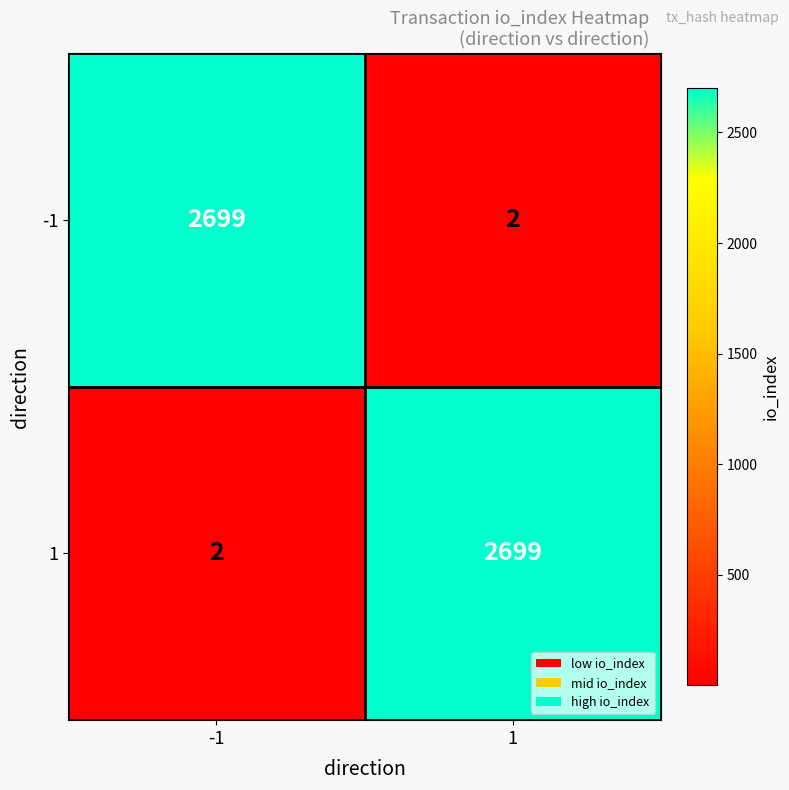

What is the maximum value shown in the chart?

2699